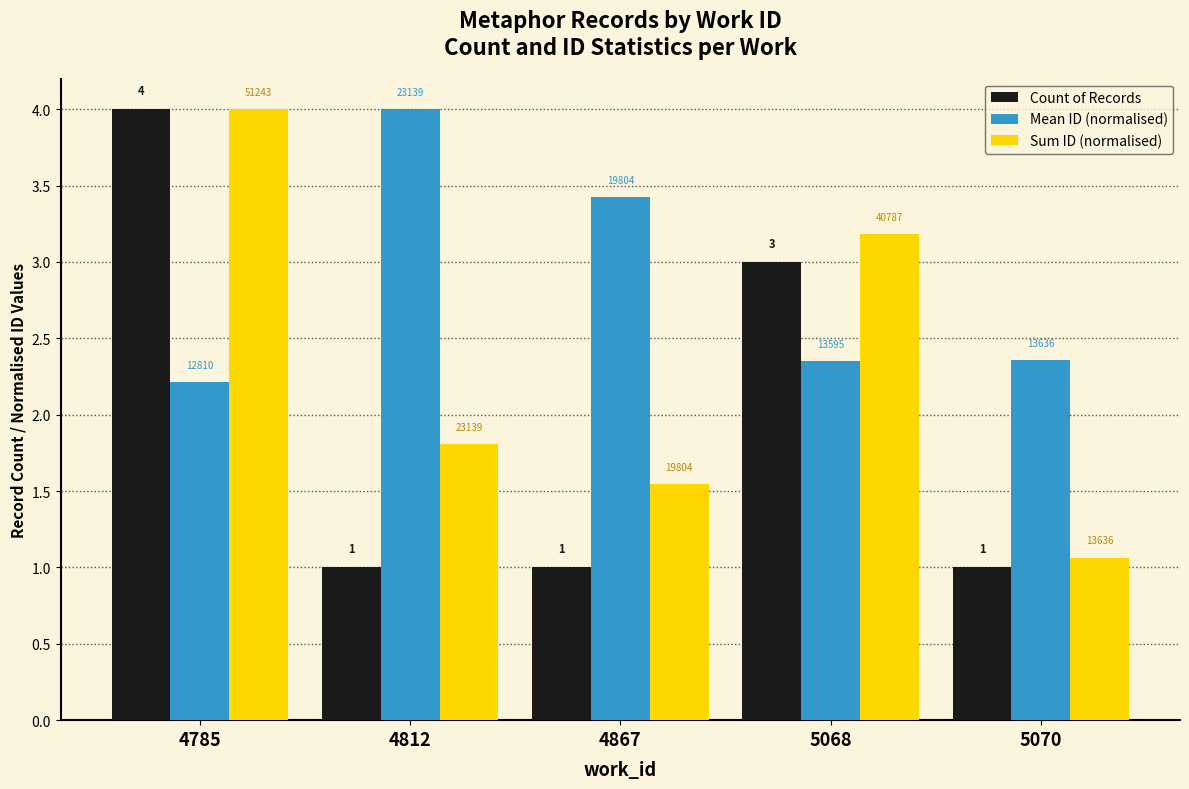

Which category has the lowest value in the Mean ID (normalised) series?

4785